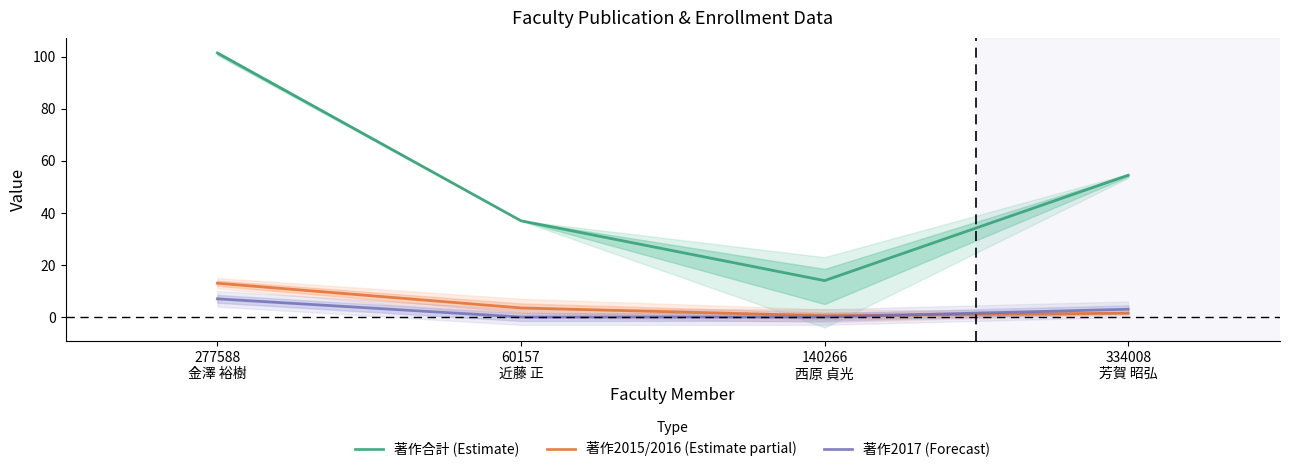

What is the maximum value for 著作合計 (Estimate)?

101.5